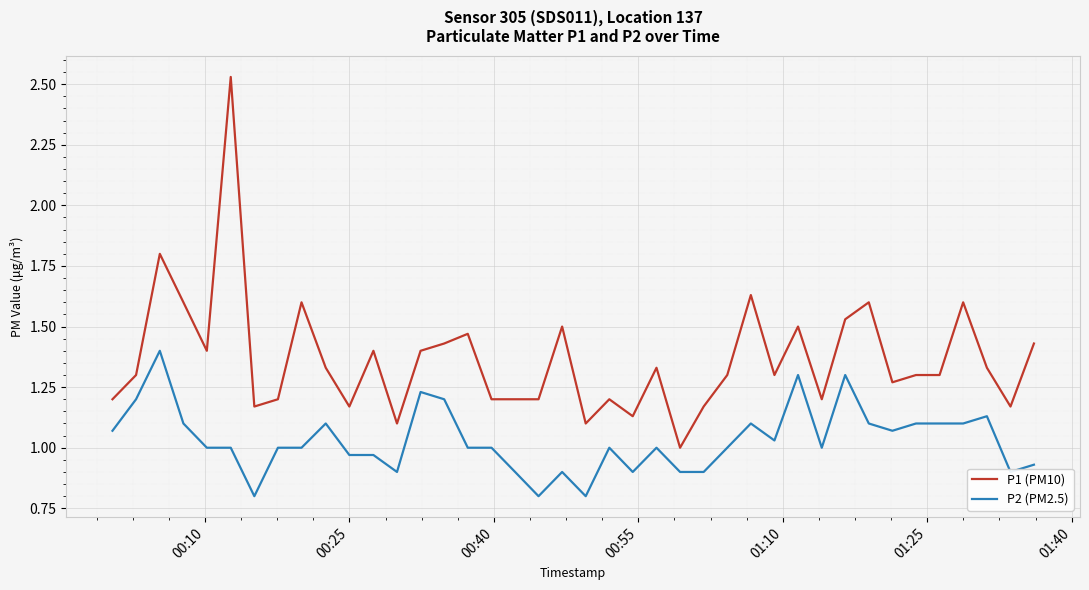

What is the difference between the maximum and minimum values in the P2 (PM2.5) series?

0.6